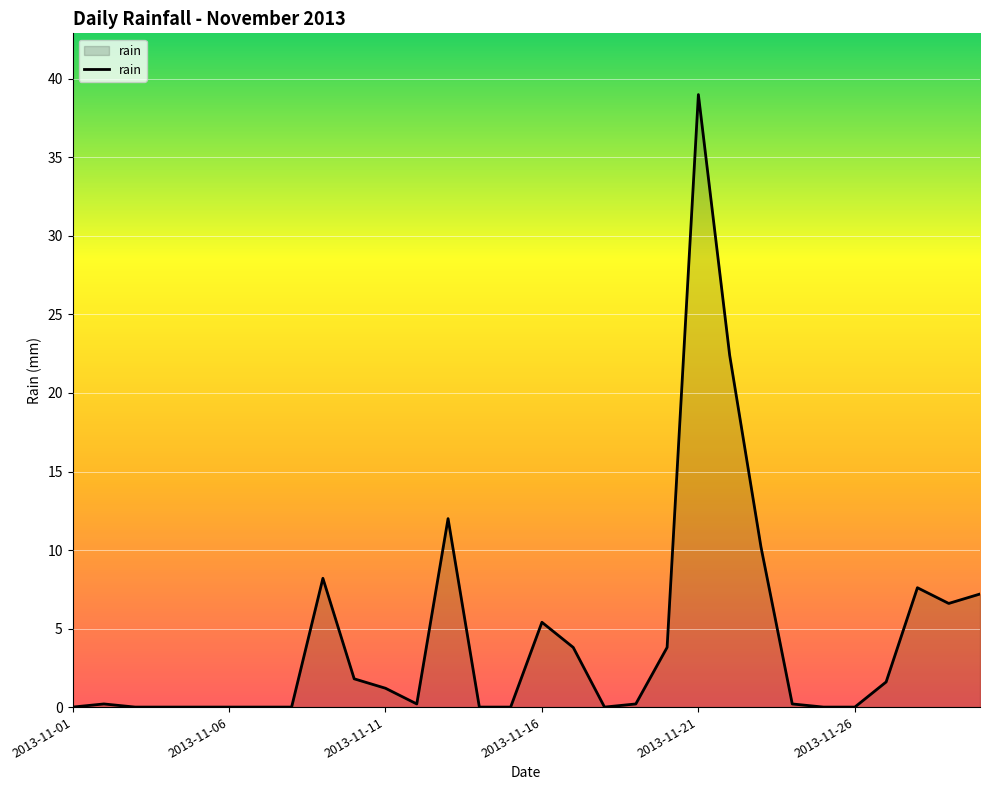

What is the maximum value shown in the chart?

39.0